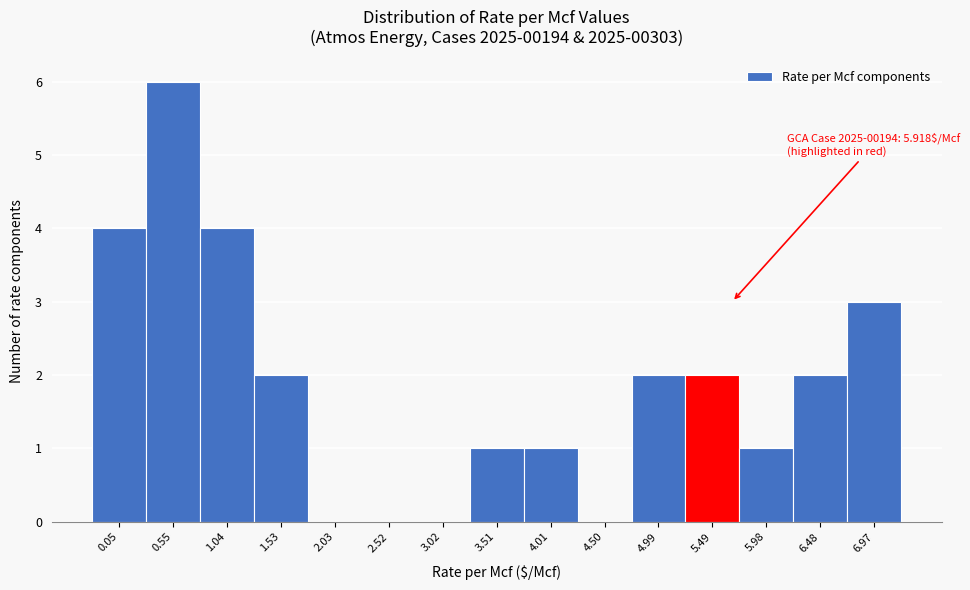

Reading right to left, transcribe all the data shown in this chart.

6.97=3	6.48=2	5.98=1	5.49=2	4.99=2	4.50=0	4.01=1	3.51=1	3.02=0	2.52=0	2.03=0	1.53=2	1.04=4	0.55=6	0.05=4